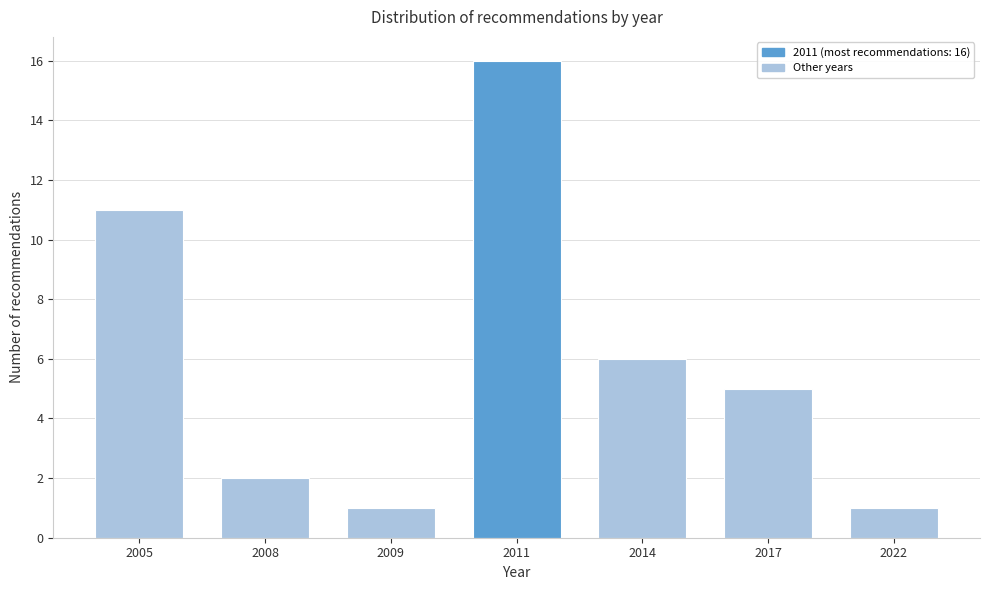

Reading left to right, what are all the values shown in this chart?

2005=11	2008=2	2009=1	2011=16	2014=6	2017=5	2022=1